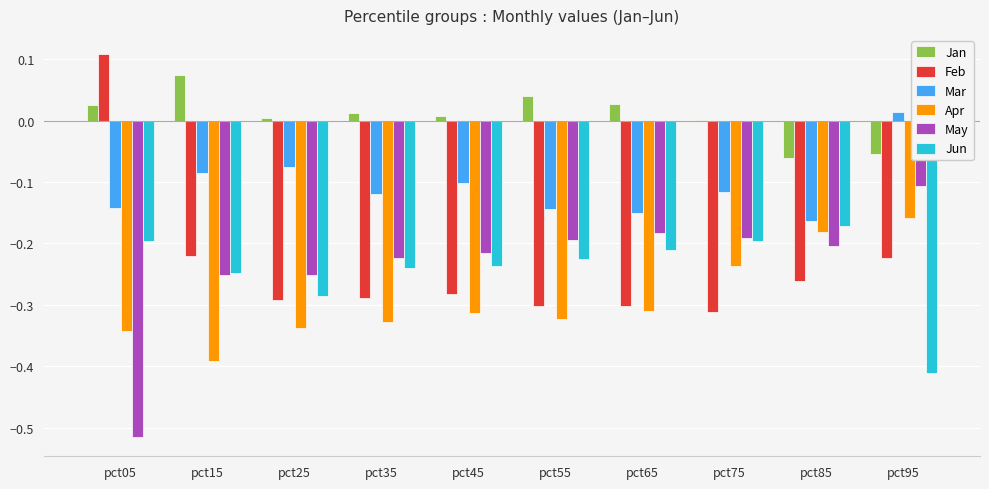

Is it true that Feb equals -0.3 at pct25?

True